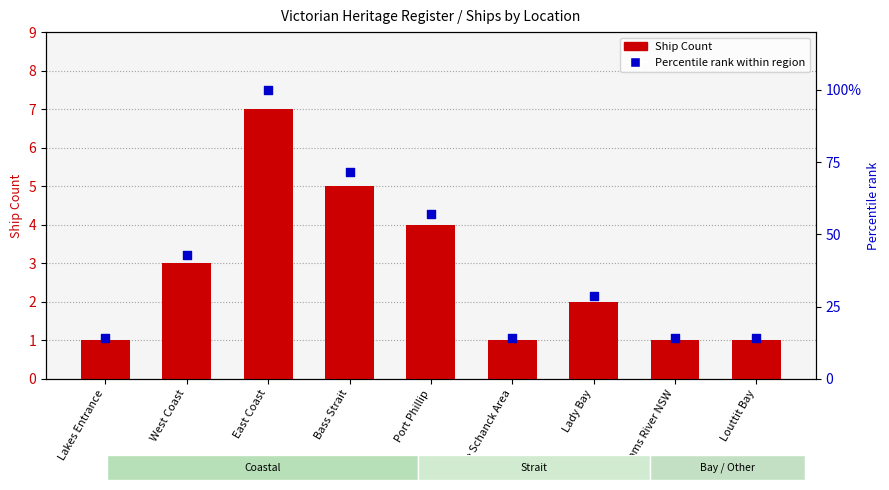

At how many categories does at least one series exceed 41?

4